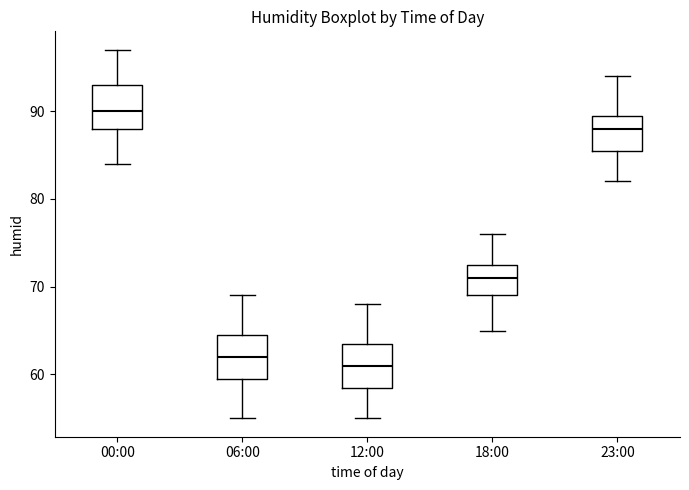

Where is the lower edge of the box for 18:00 on the y-axis? The values are not printed on the chart, so give them approximately, as read against the axis.

69